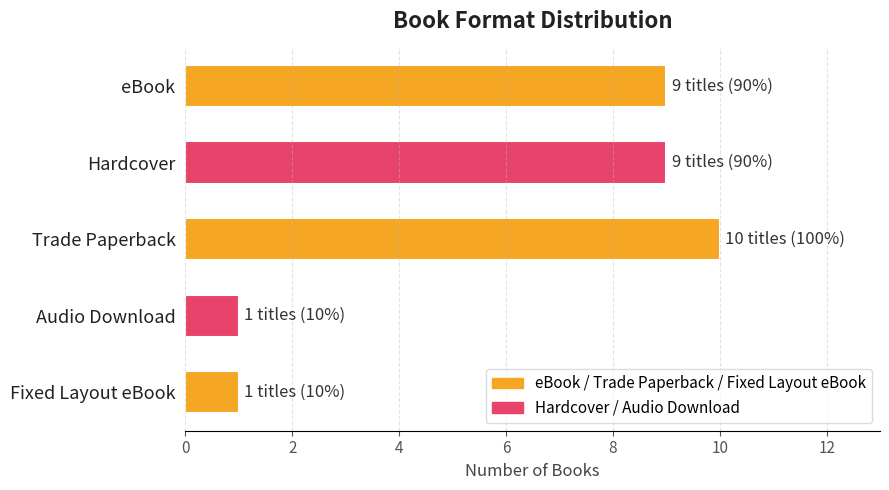

What is the label of the 4th bar from the bottom?

Hardcover